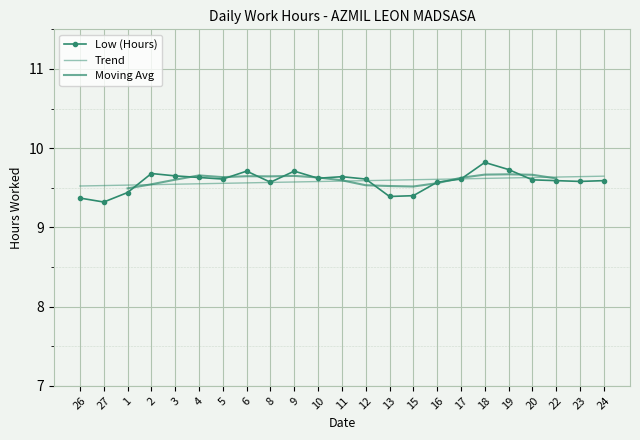

Reading left to right, list all the values displayed in this chart.

9.4	9.3	9.4	9.7	9.7	9.6	9.6	9.7	9.6	9.7	9.6	9.6	9.6	9.4	9.4	9.6	9.6	9.8	9.7	9.6	9.6	9.6	9.6